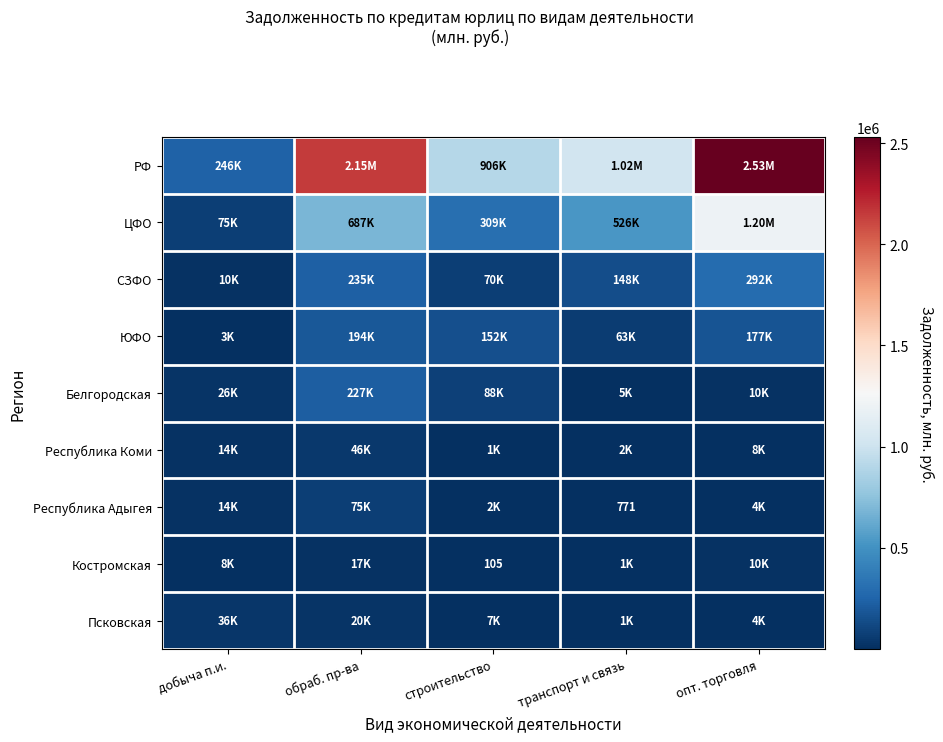

What is the smallest value displayed?

105